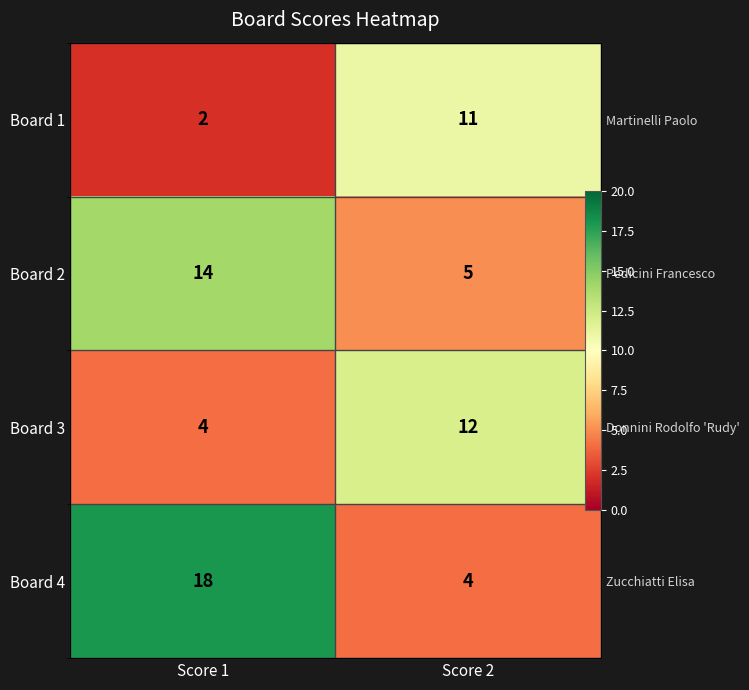

At which label is Board 4 closest to 11?

Score 1